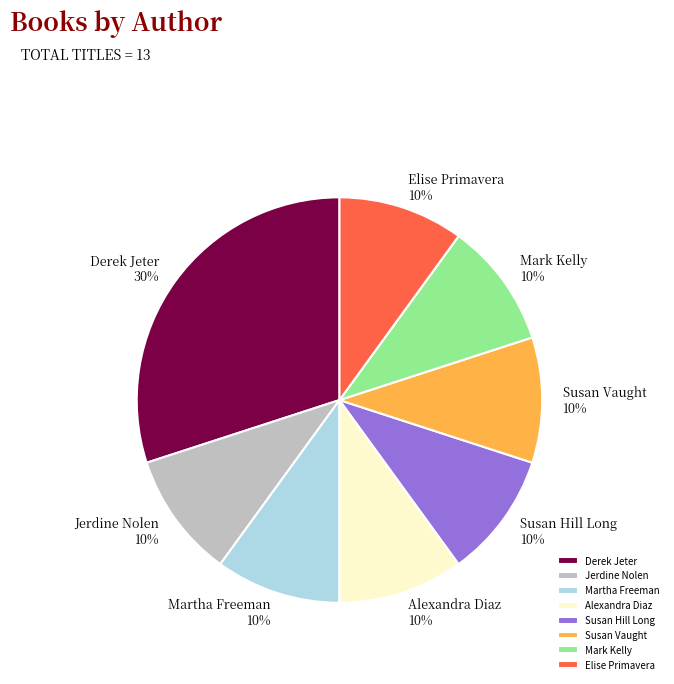

The Susan Hill Long 10% slice represents 10% of the pie. True or false?

True